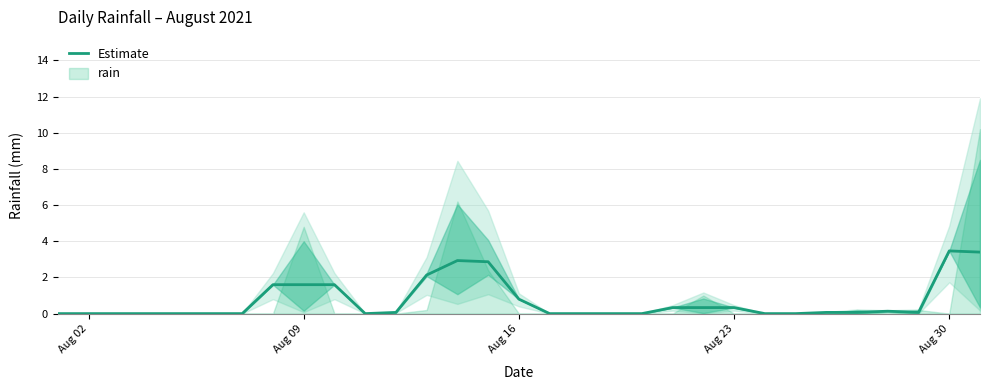

True or false: Estimate has a value of 1.1 at Aug 09.

False